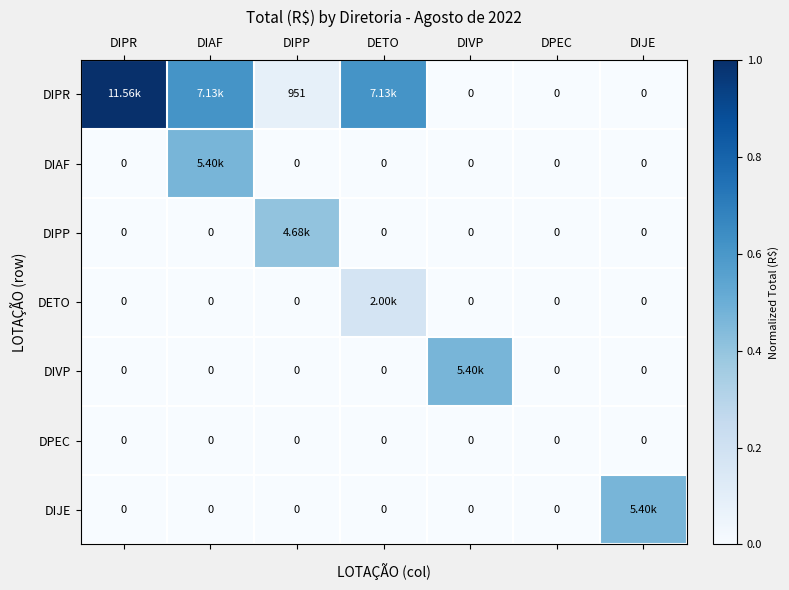

What is the maximum value shown in the chart?

1.0